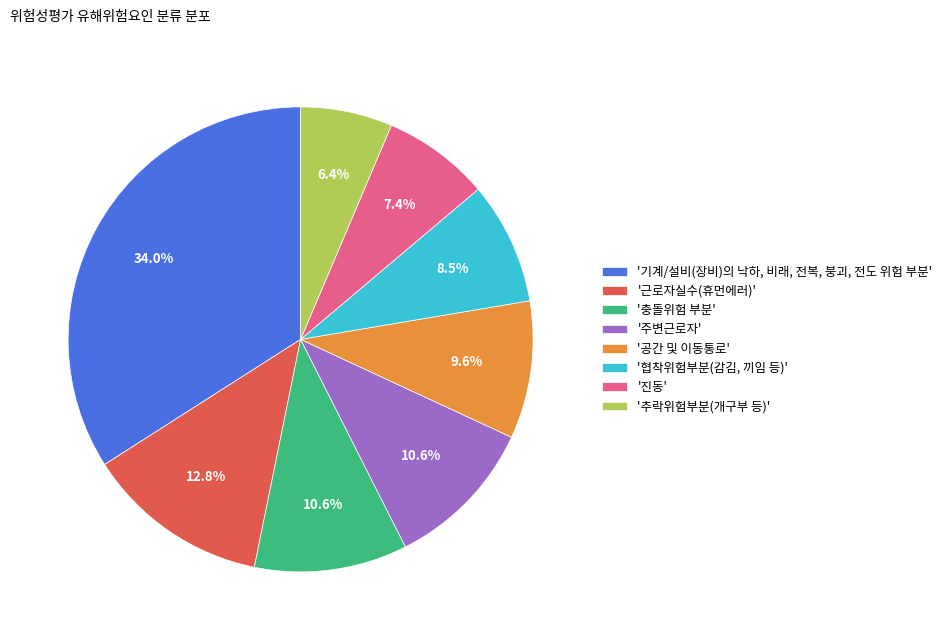

Which slice is the largest?

'기계/설비(장비)의 낙하, 비래, 전복, 붕괴, 전도 위험 부분'